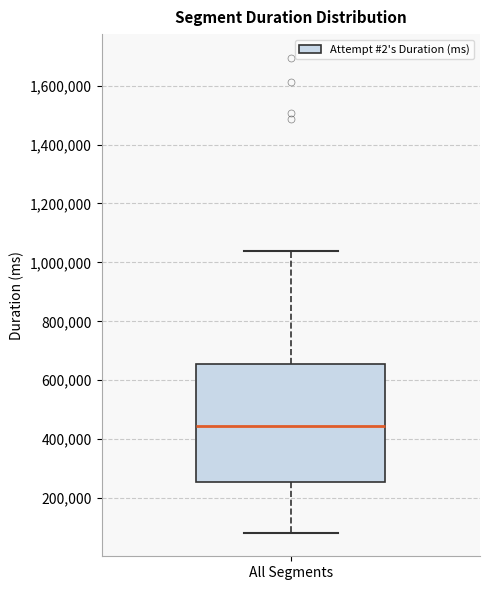

Read this box plot against the y-axis: the position of the median line, the range covered by the box, and the ends of both whiskers. The values are not printed on the chart, so give them approximately, as read against the axis.

median 440000, box 260000 to 660000, whiskers 80000 to 1040000